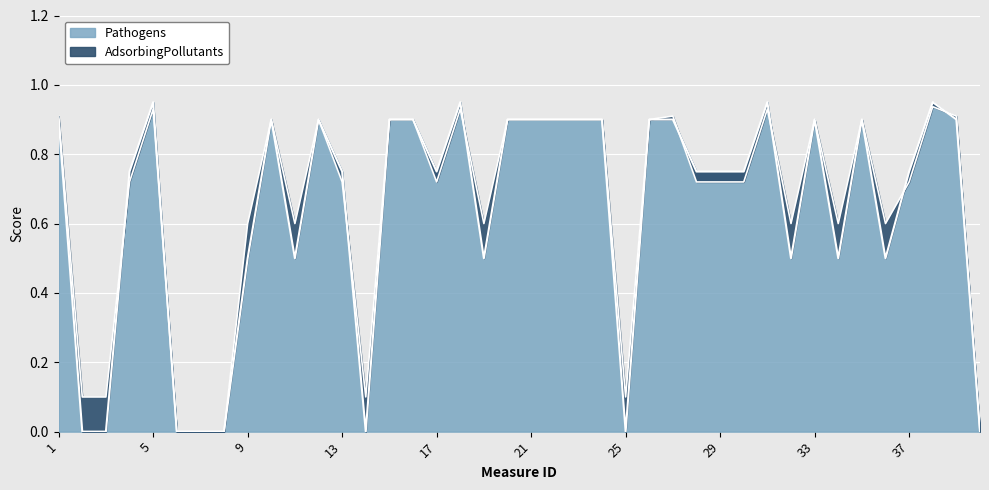

Is it true that Pathogens equals 0.7 at 19?

False